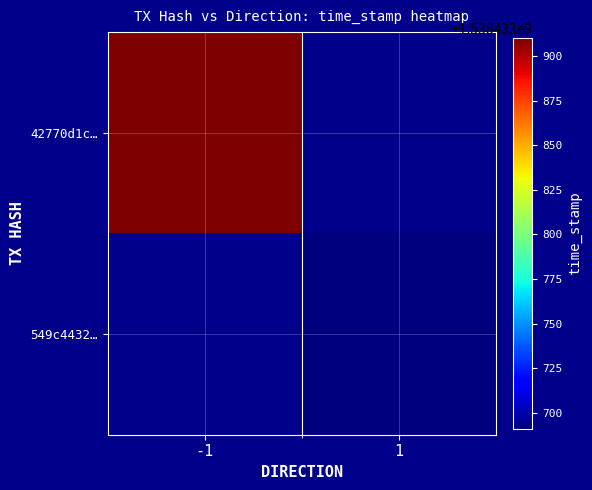

The value of 549c4432e020449b10bdce112a19837b8a7db37 at direction is 1. True or false?

True